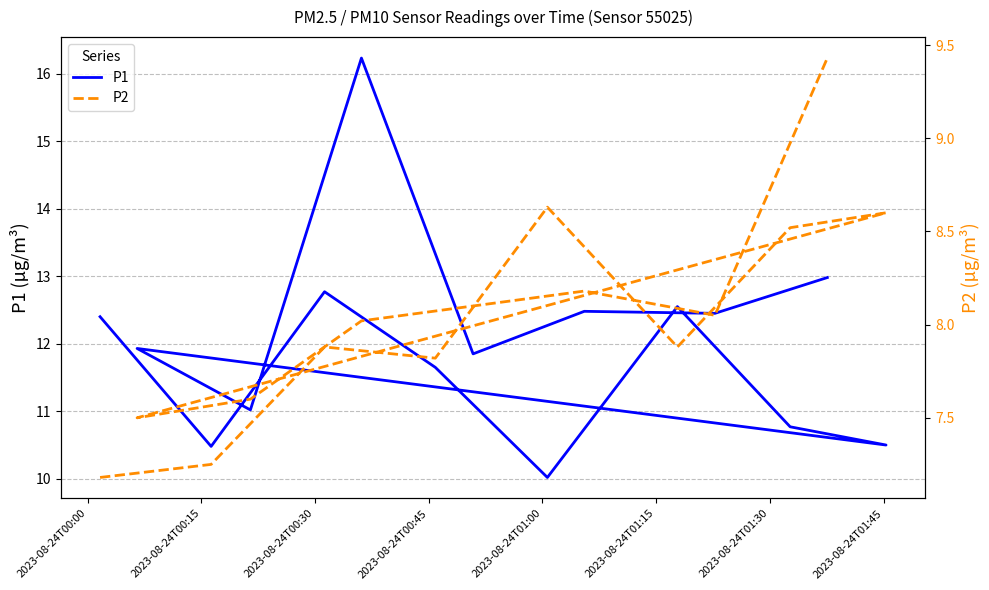

What are all the series names shown in the legend?

P1, P2